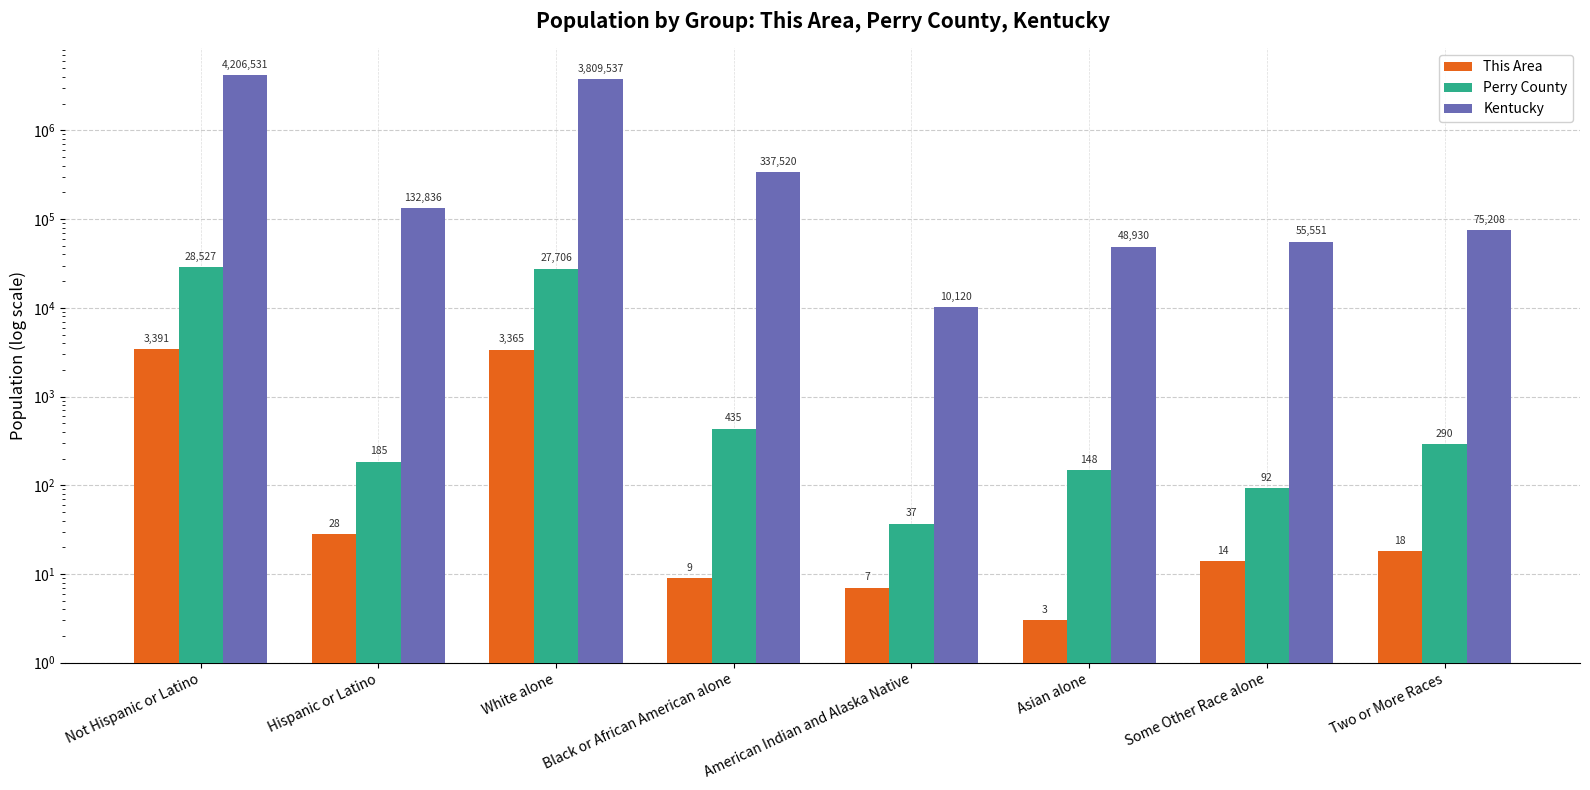

Which series has the largest range (max minus min)?

Kentucky